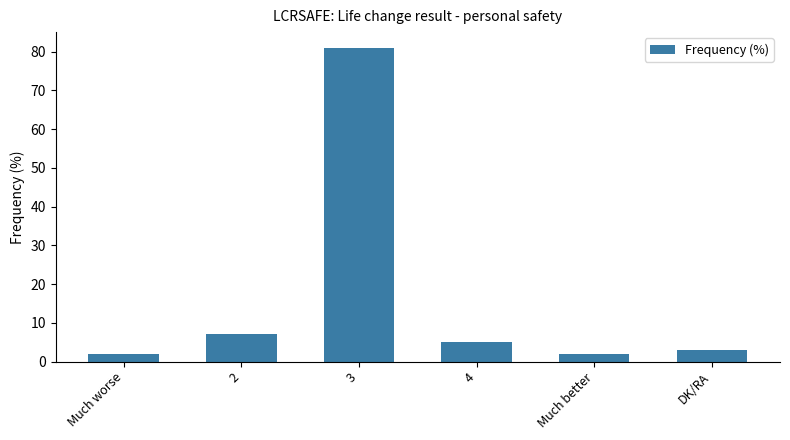

Which has a higher value, 3 or Much worse?

3